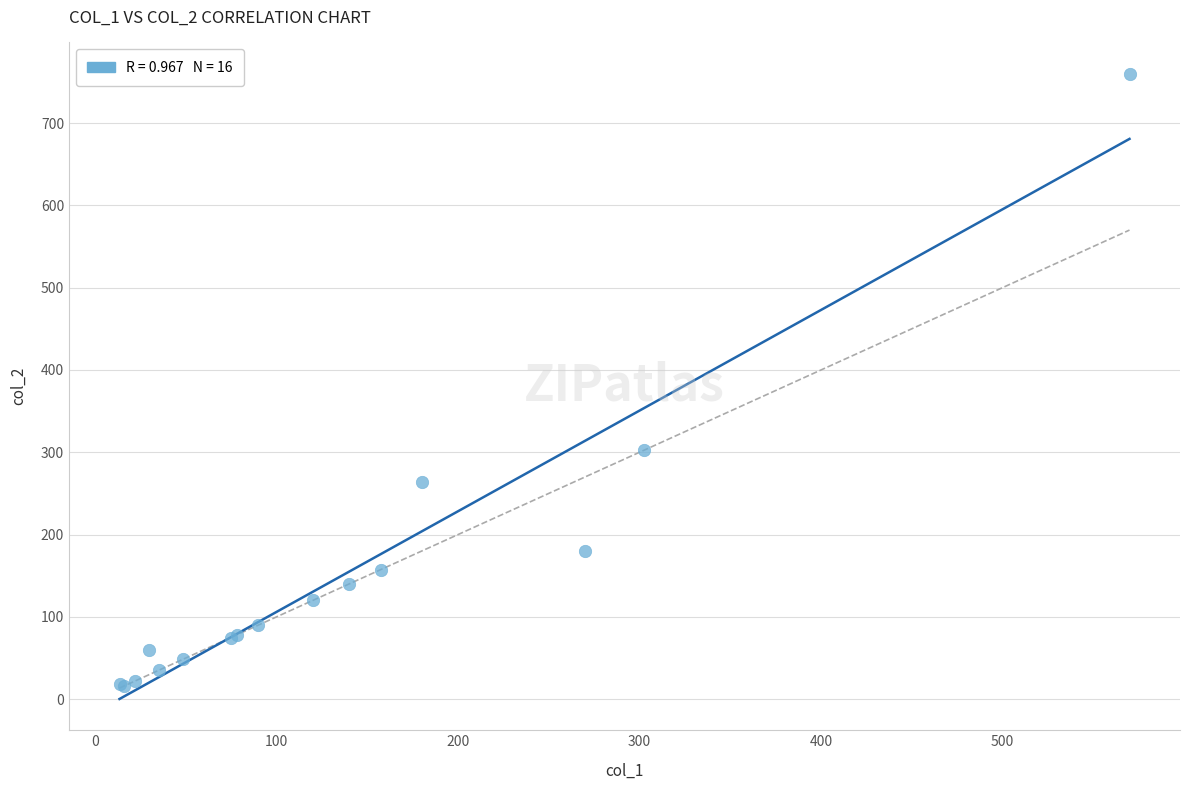

What Y value in the scatter plot is closest to 388?

302.5